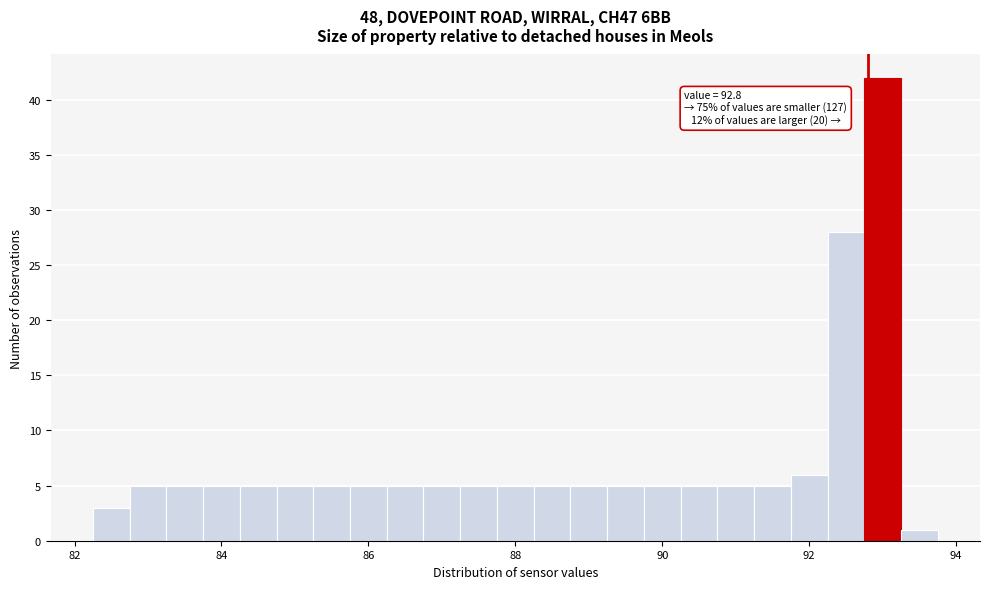

Read against the x-axis, roughly where is the centre of the tallest bar?

93.0